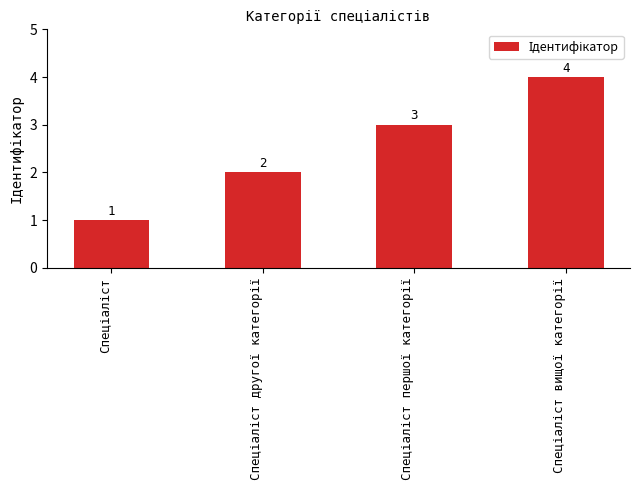

What is the difference between the maximum and second lowest values?

2